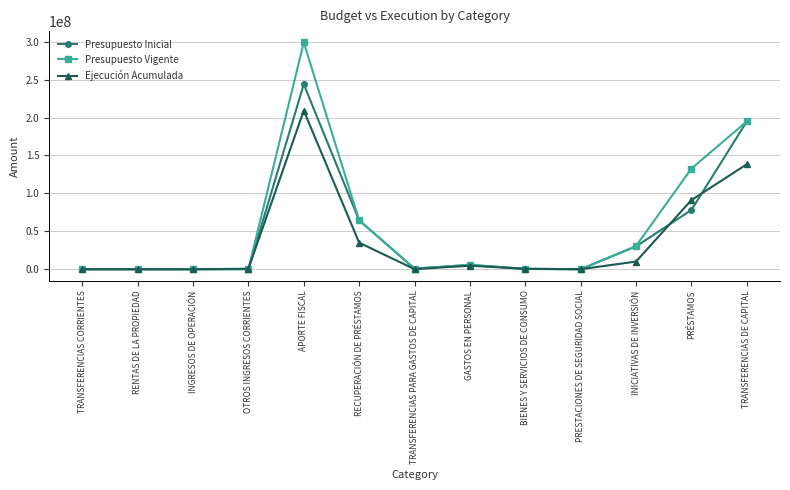

True or false: Presupuesto Vigente has more than 1 points higher than both neighbors.

True